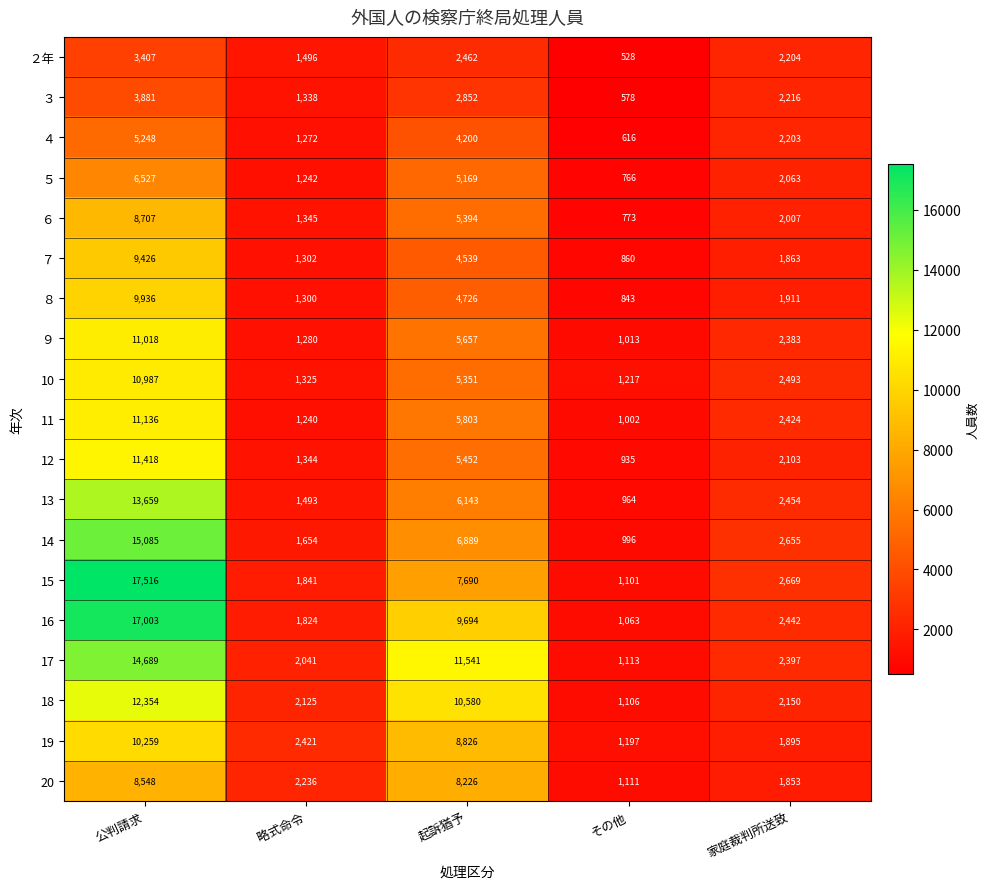

The 17 series shows 11541 at 起訴猶予. True or false?

True